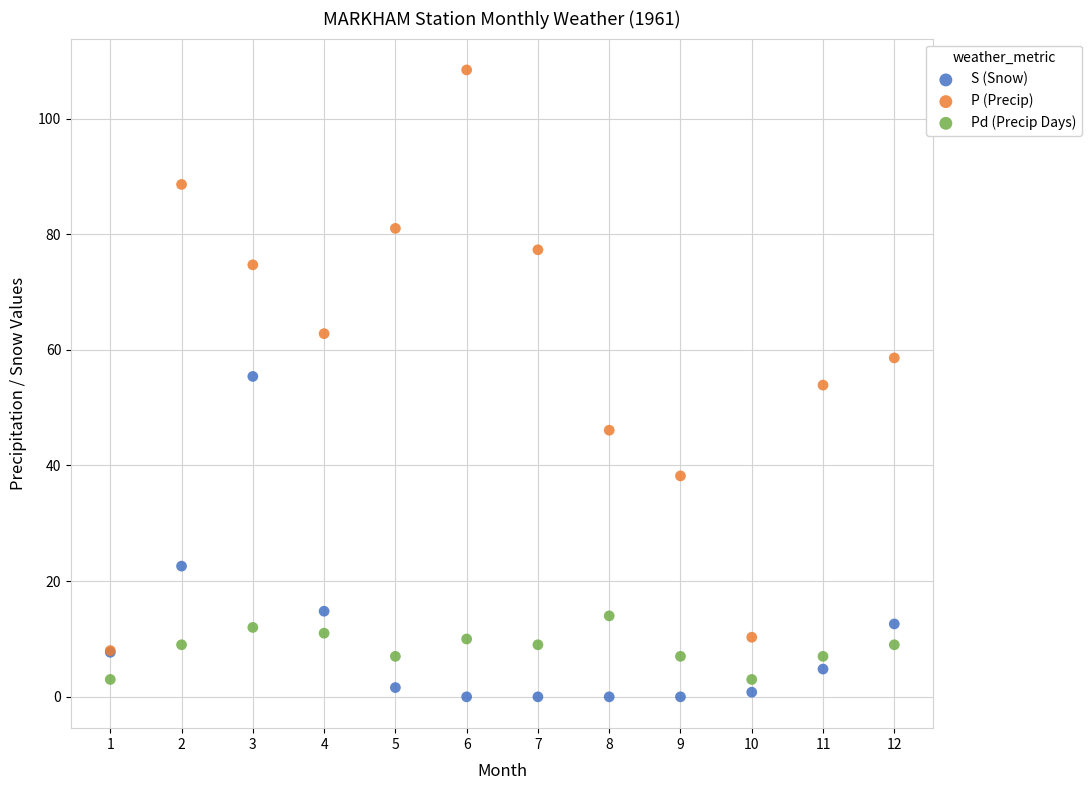

What are all the series names shown in the legend?

S (Snow), P (Precip), Pd (Precip Days)